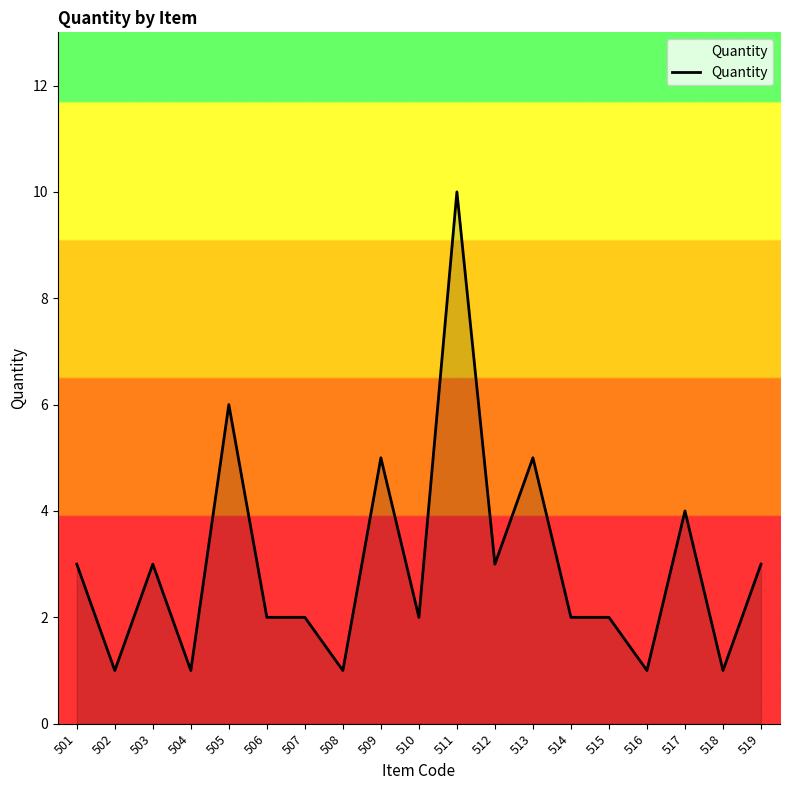

What is the sum of all values?

57